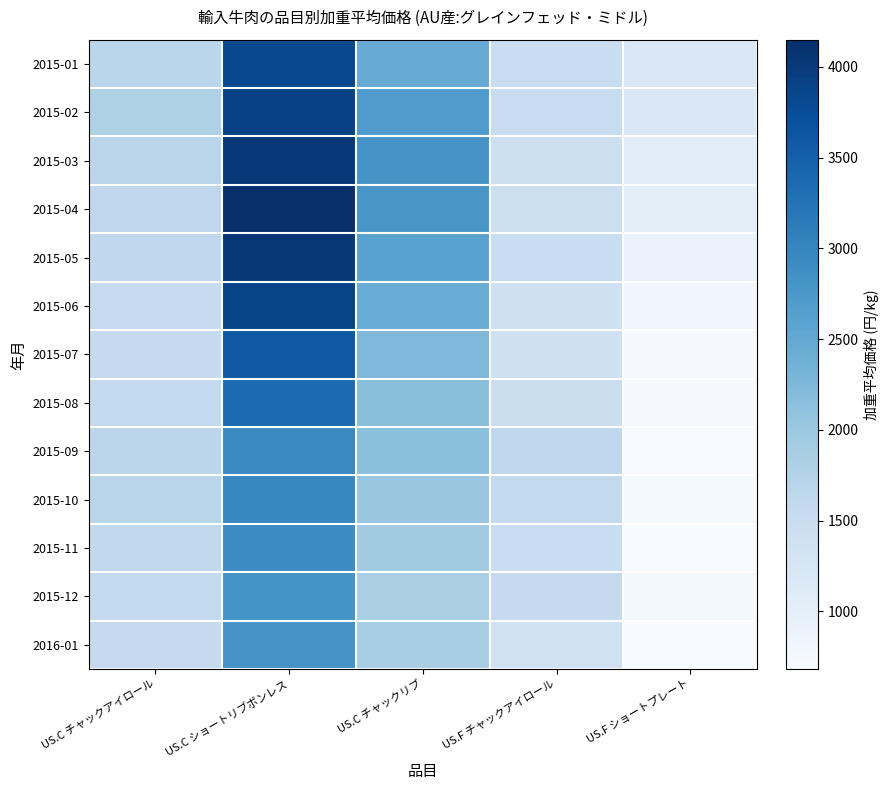

Which label corresponds to the largest value in the chart?

US.C ショートリブボンレス